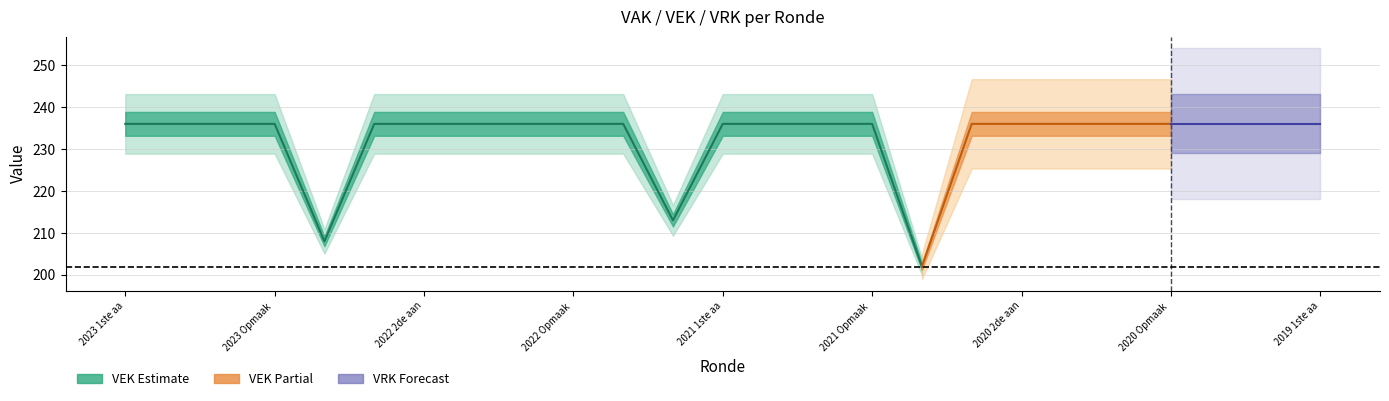

Which series has the largest range (max minus min)?

VEK